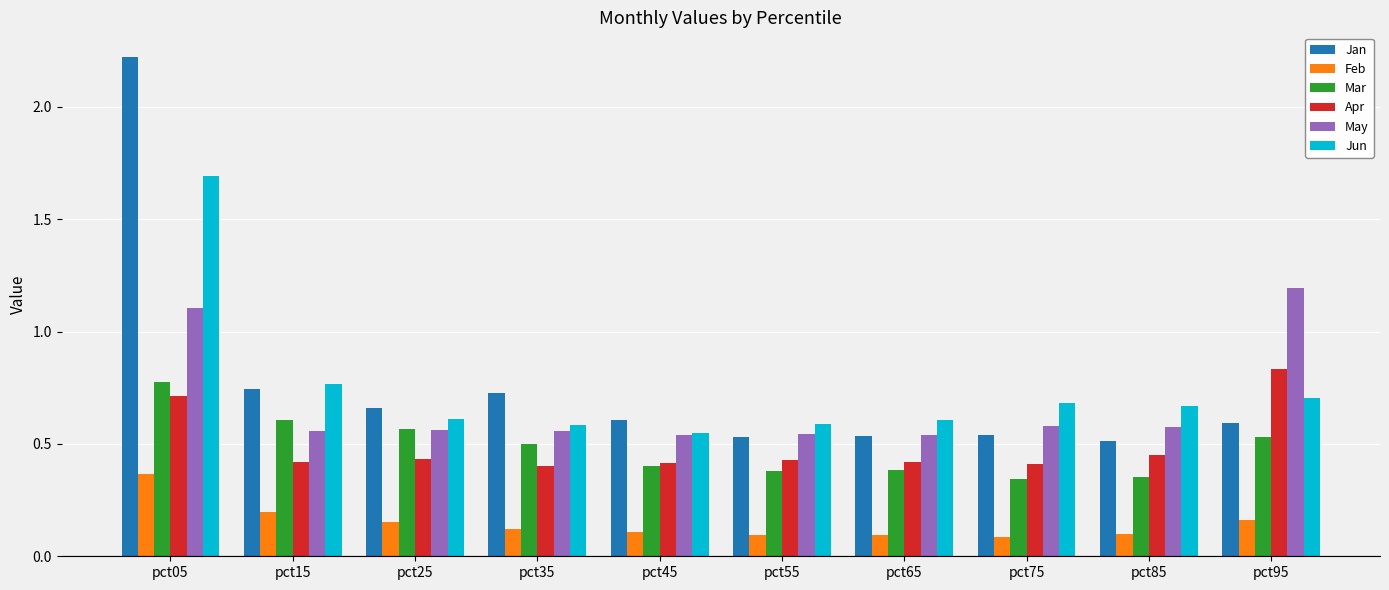

At how many categories does at least one series exceed 1?

2